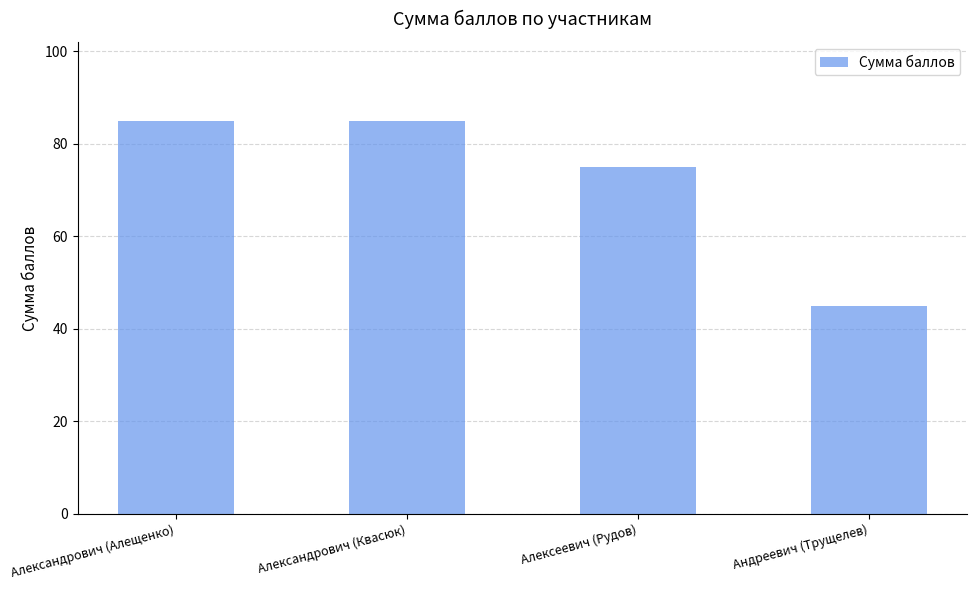

What is the maximum value shown in the chart?

85